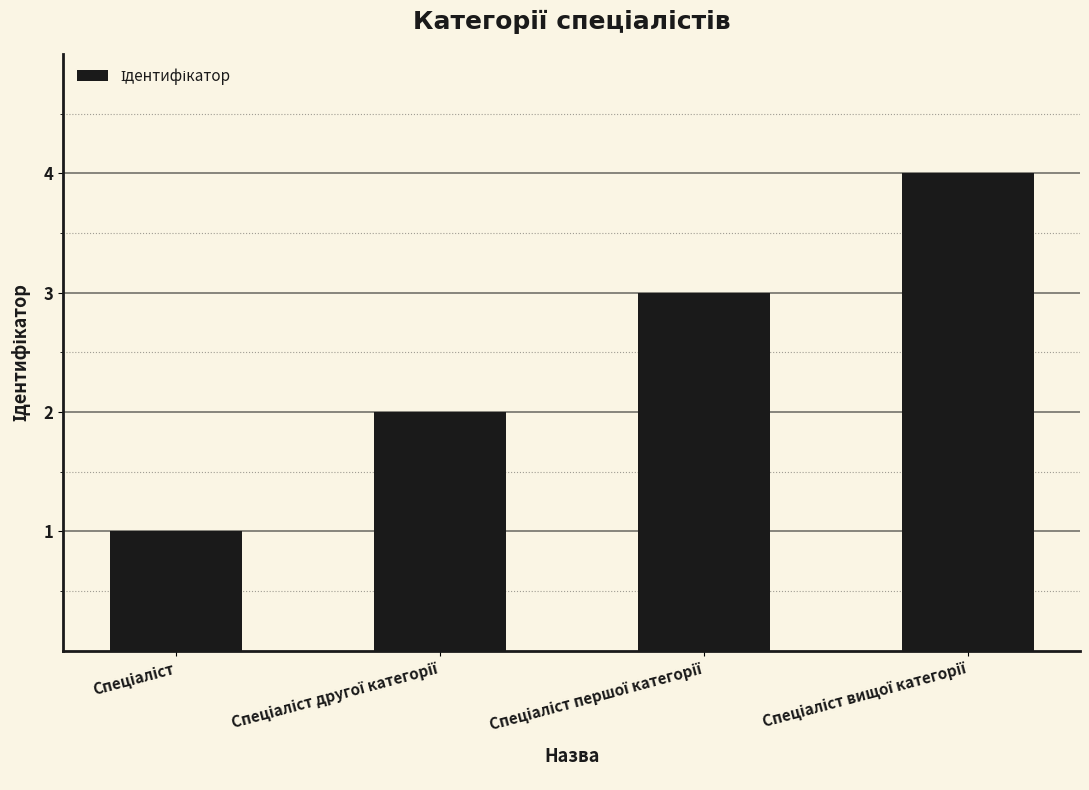

What is the value of the 4th bar from the left?

4